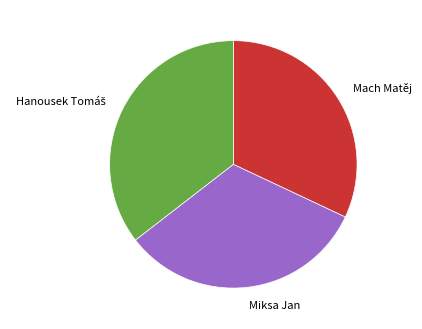

How many slices are in this pie chart?

3